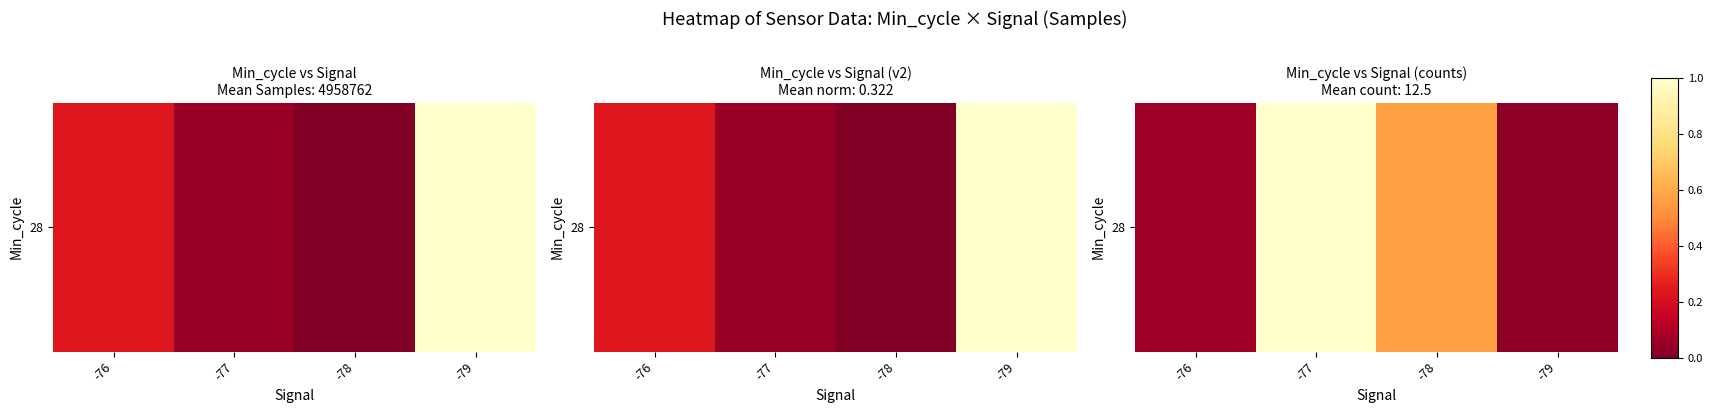

The value at -79 is 0.0. True or false?

True